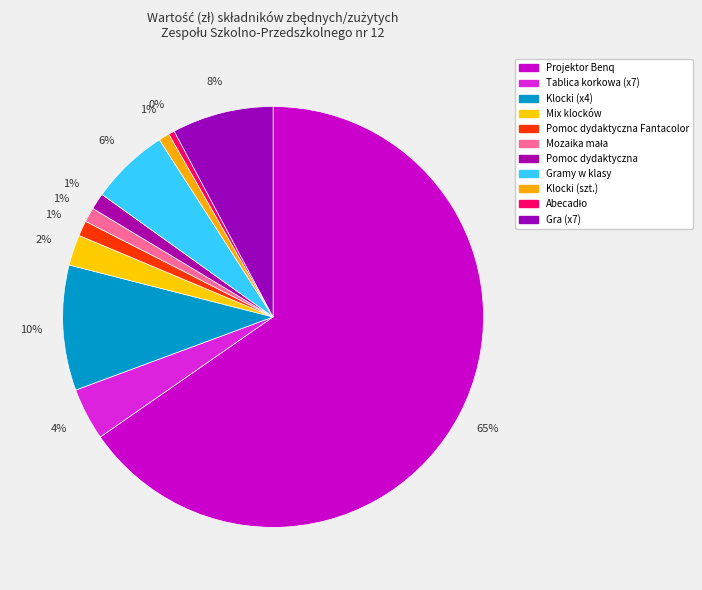

How many slices are in this pie chart?

11